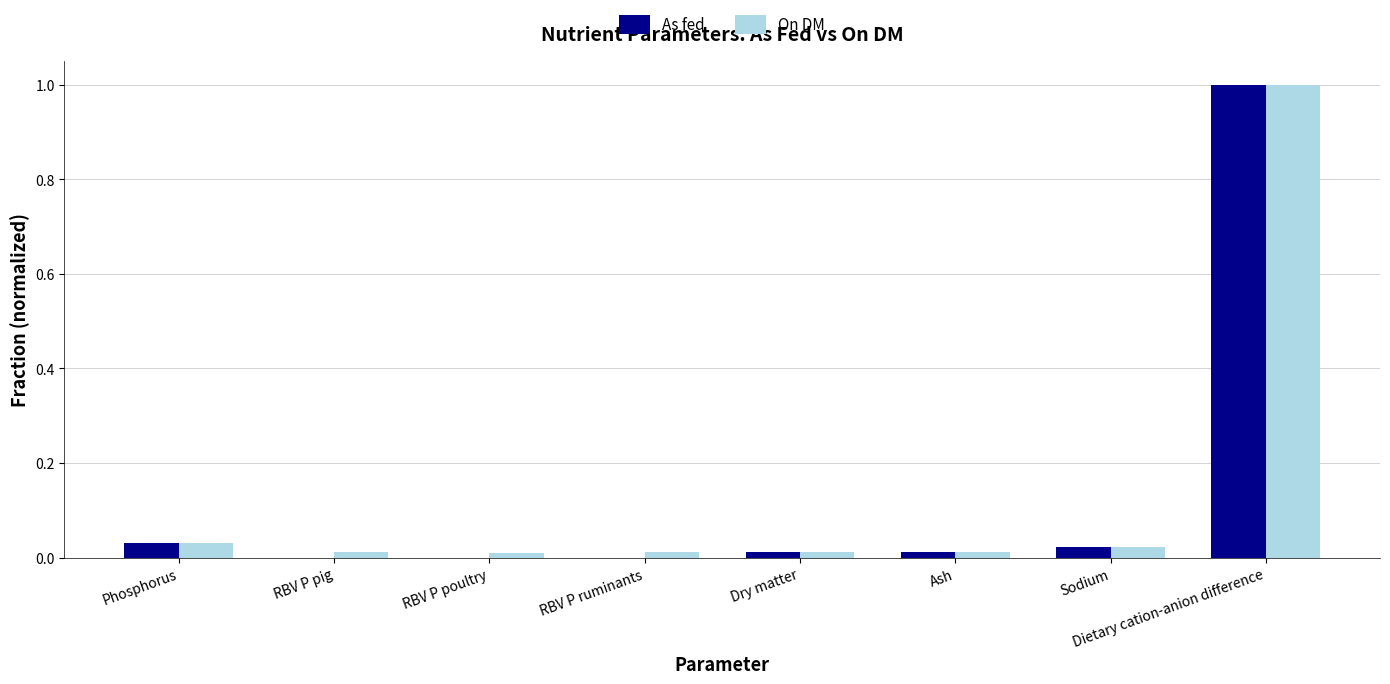

What is the maximum value for As fed?

1.0